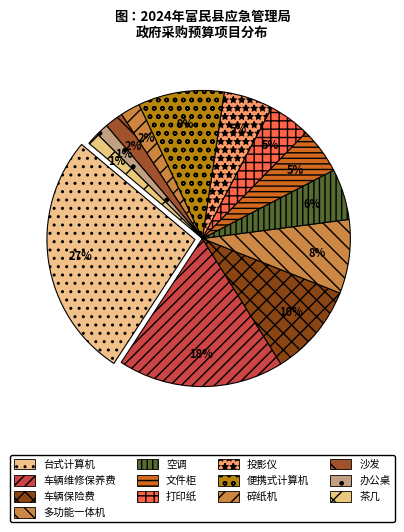

Is there any slice that represents more than half of the pie?

No